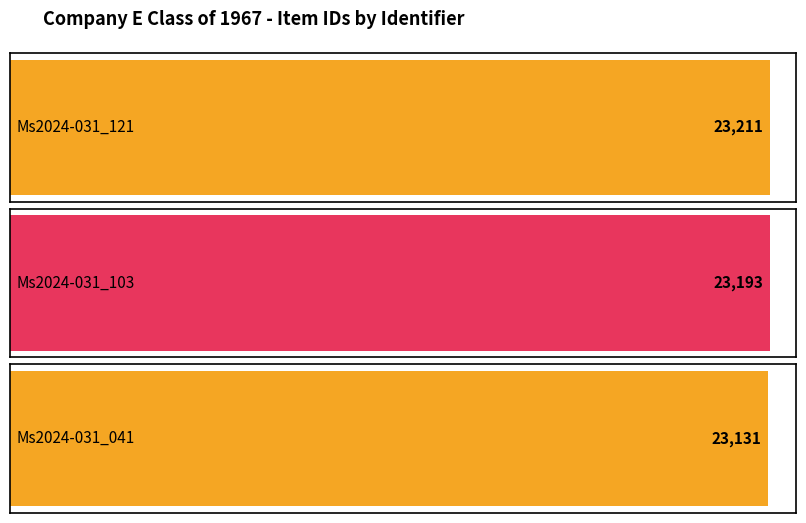

Does the chart contain stacked bars?

No